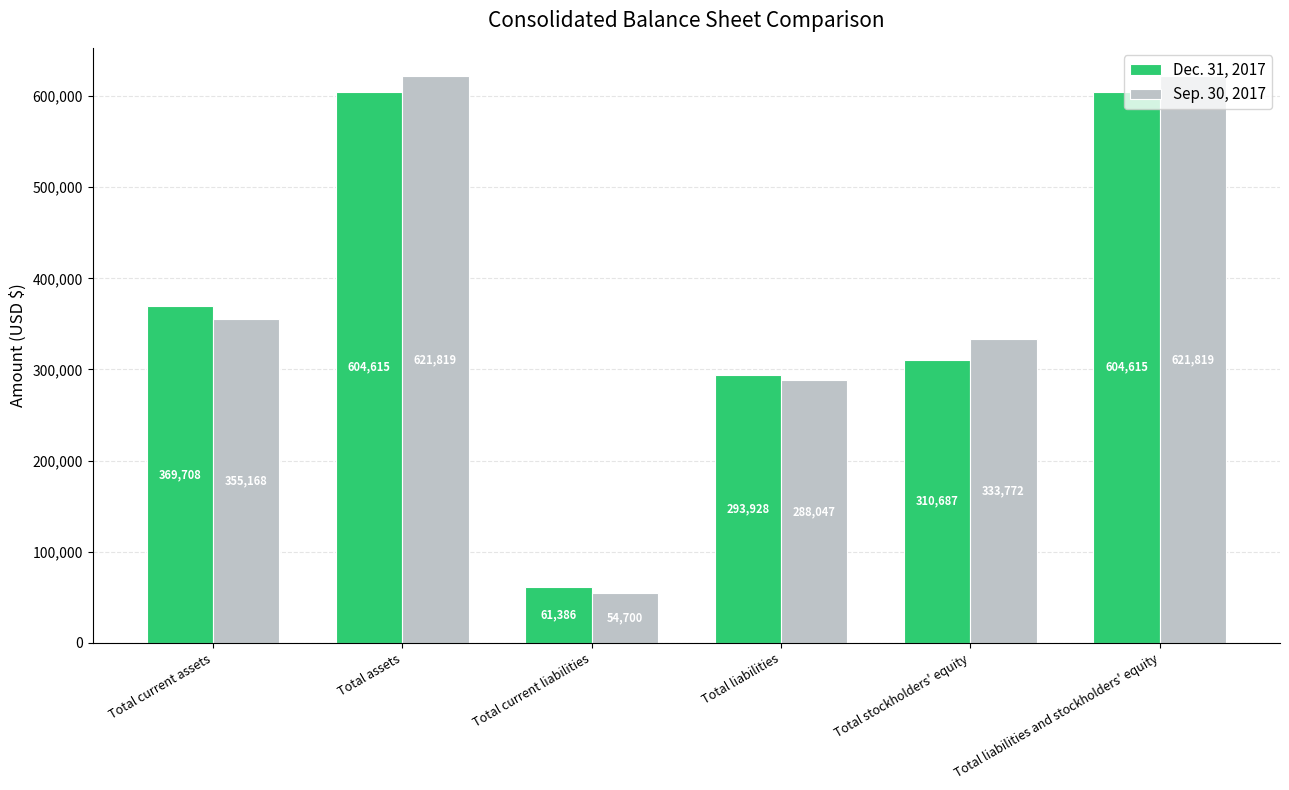

What is the spread (max minus min) of values at Total current assets?

14540